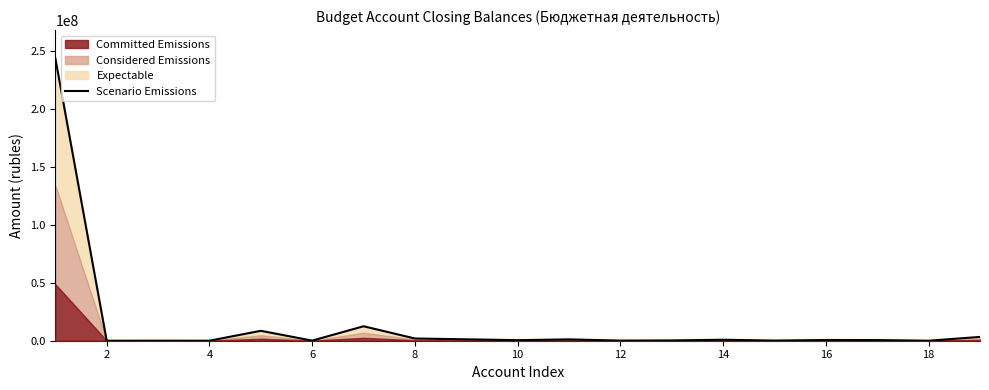

Read the value at 8.

1914886.3